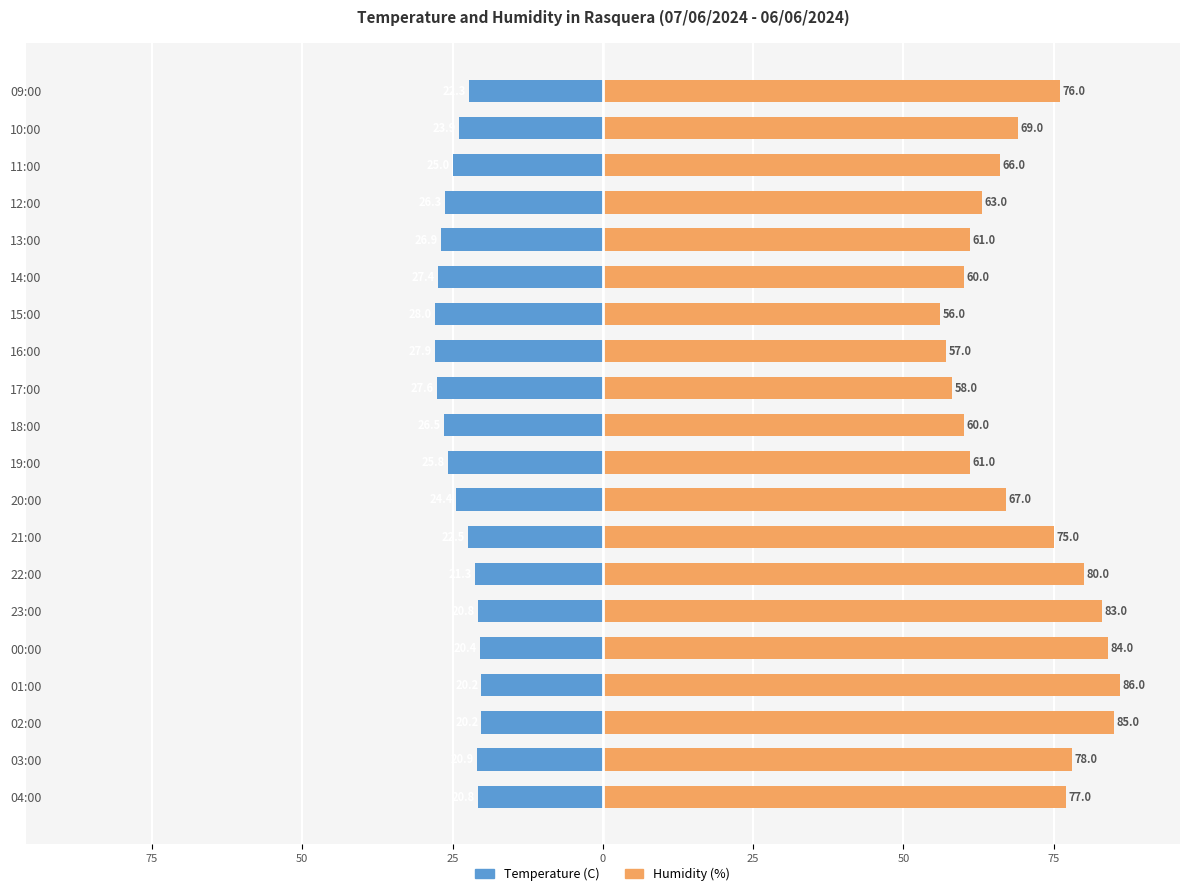

Which series has the widest spread of values?

Humidity (%)